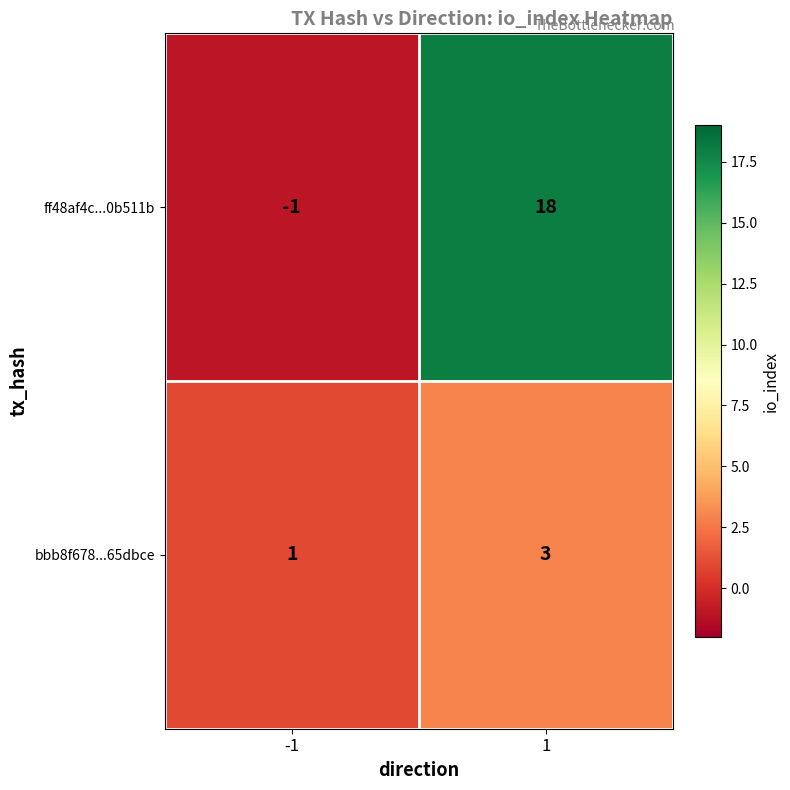

Reading left to right, extract all data points from this chart.

ff48af4c...0b511b: -1	18
bbb8f678...65dbce: 1	3